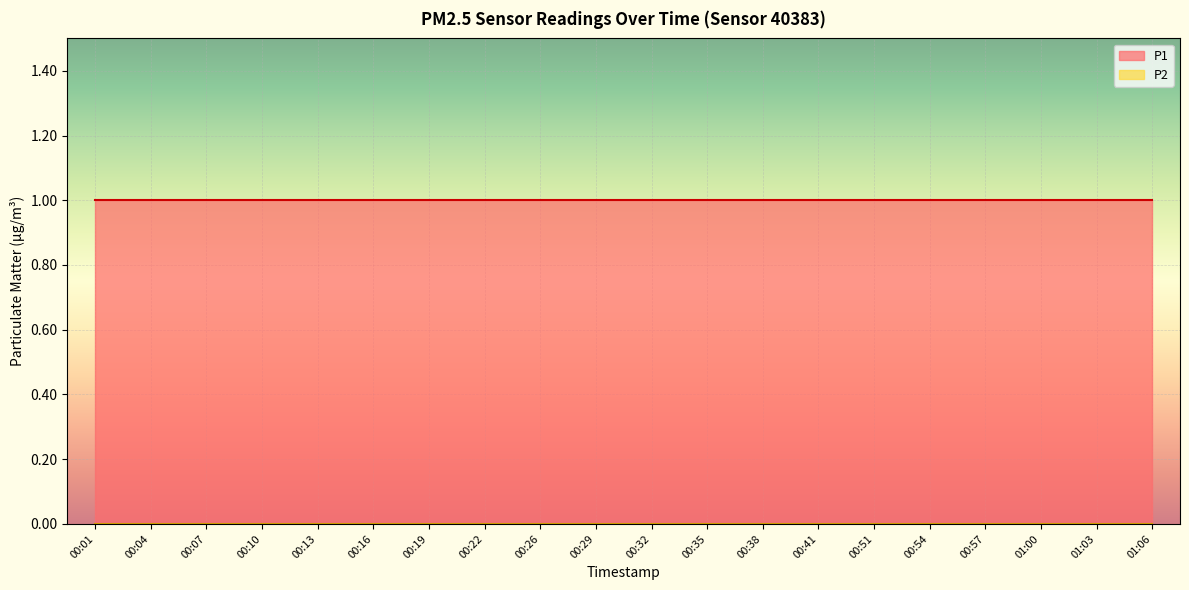

Is it true that P2 equals 0 at 00:26?

True